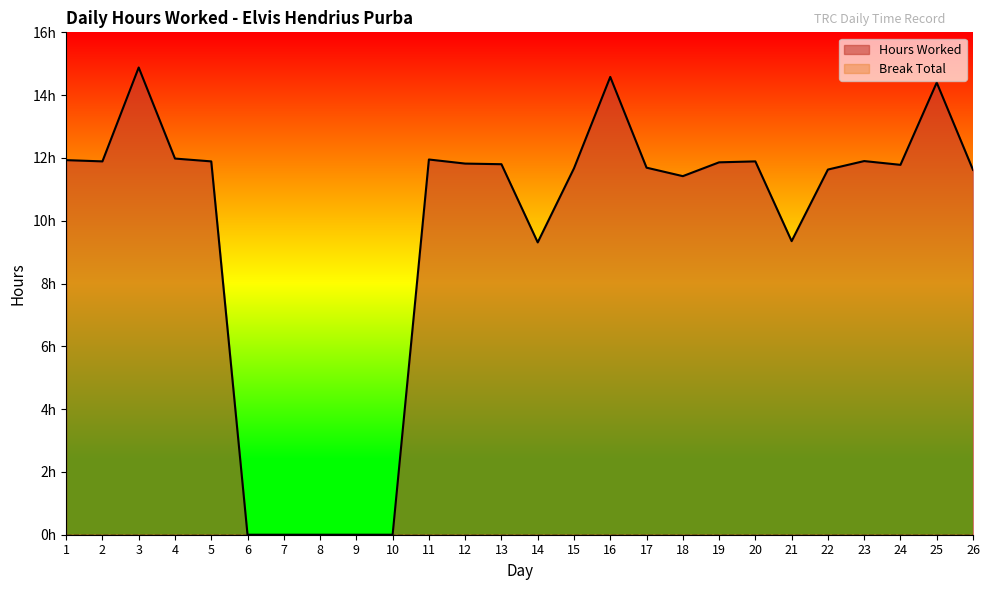

List the labels in order of value, smallest first.

6, 7, 8, 9, 10, 14, 21, 18, 26, 22, 15, 17, 24, 13, 12, 19, 2, 5, 20, 23, 1, 11, 4, 25, 16, 3